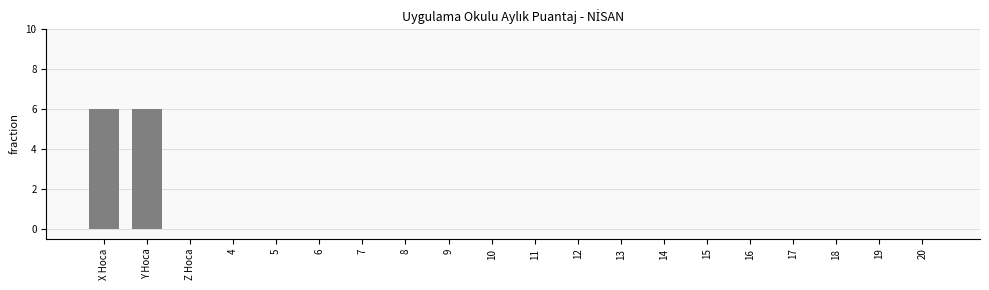

True or false: the data shows -3 at 20.

False